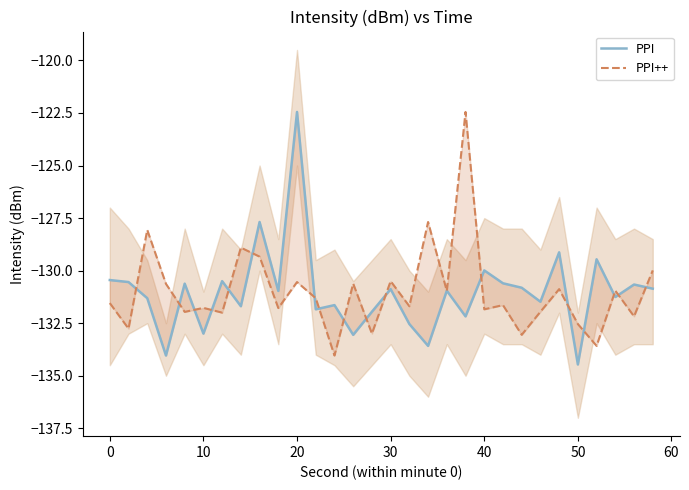

True or false: PPI++ has more than 1 points higher than both neighbors.

True